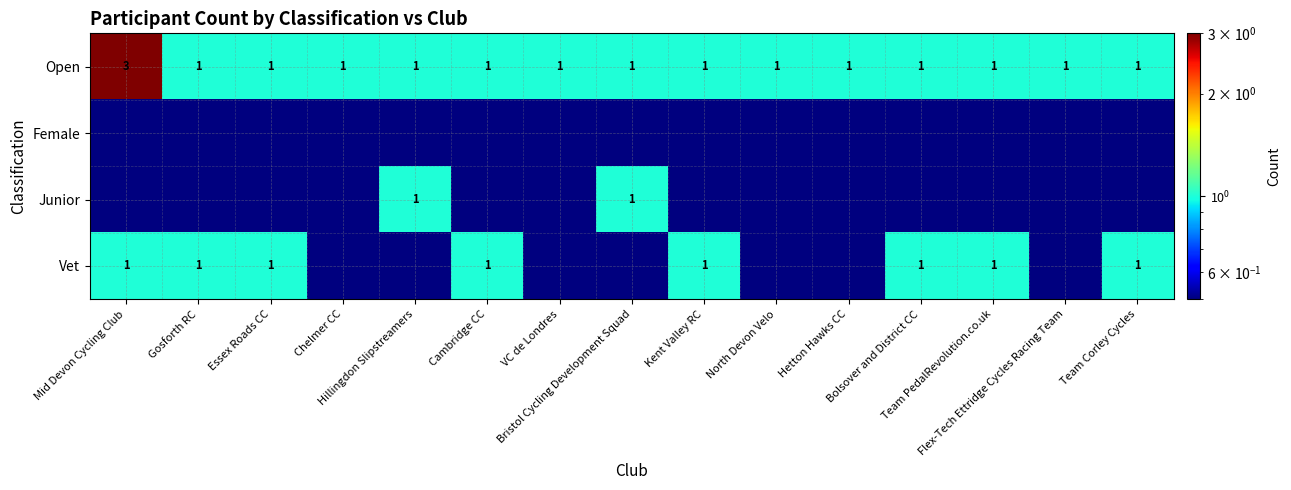

What is the difference between the highest and lowest values at Team Corley Cycles?

0.9